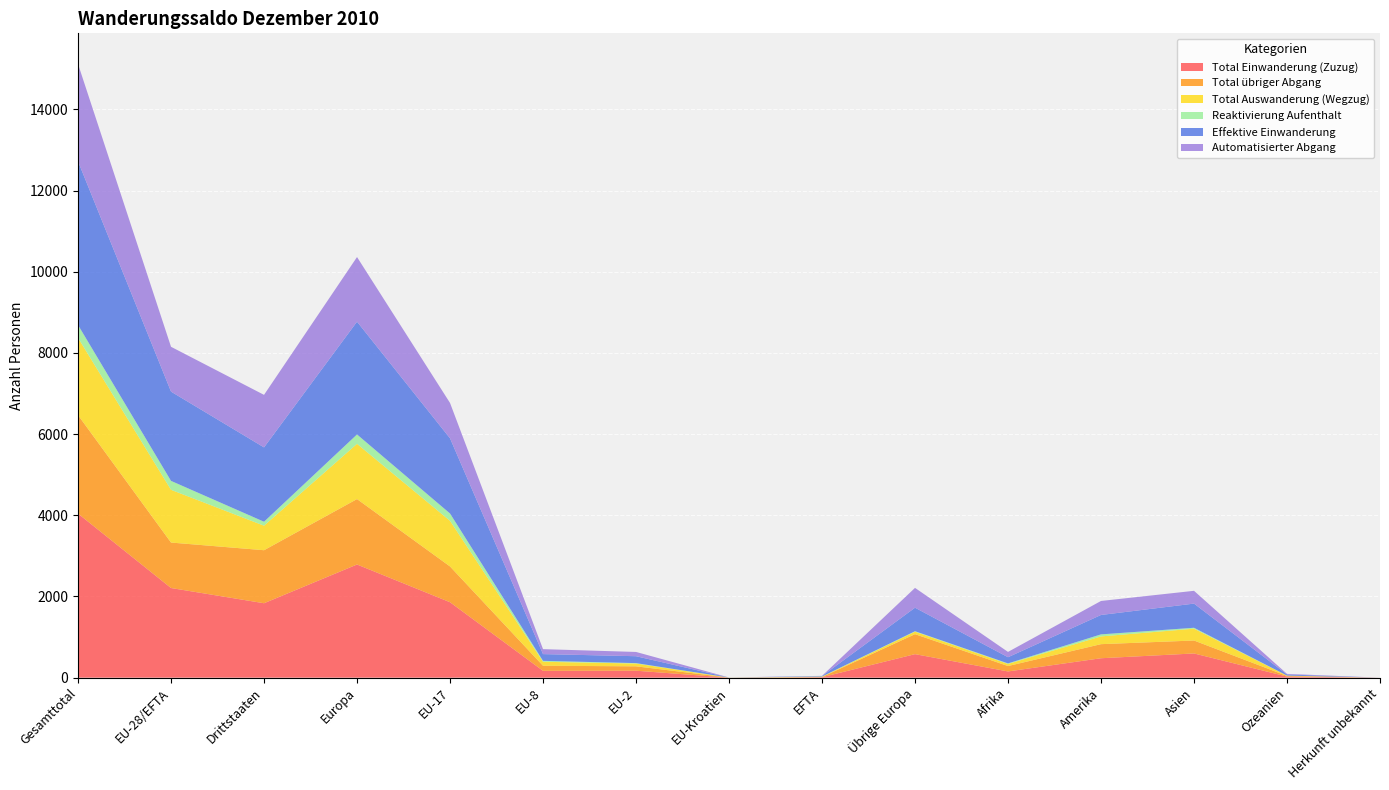

Reading left to right, what are all the values shown in this chart?

Total Einwanderung (Zuzug): 4041	2208	1833	2787	1858	168	171	0	11	579	153	478	596	27	0
Total übriger Abgang: 2426	1120	1306	1612	881	125	108	1	5	492	133	347	319	15	0
Total Auswanderung (Wegzug): 1903	1299	604	1361	1124	98	69	1	7	62	52	191	291	8	0
Reaktivierung Aufenthalt: 318	220	98	231	181	23	10	1	5	11	13	50	23	1	0
Effektive Einwanderung: 4030	2199	1831	2778	1852	166	170	0	11	579	152	478	595	27	0
Automatisierter Abgang: 2398	1104	1294	1592	871	122	105	1	5	488	131	345	315	15	0